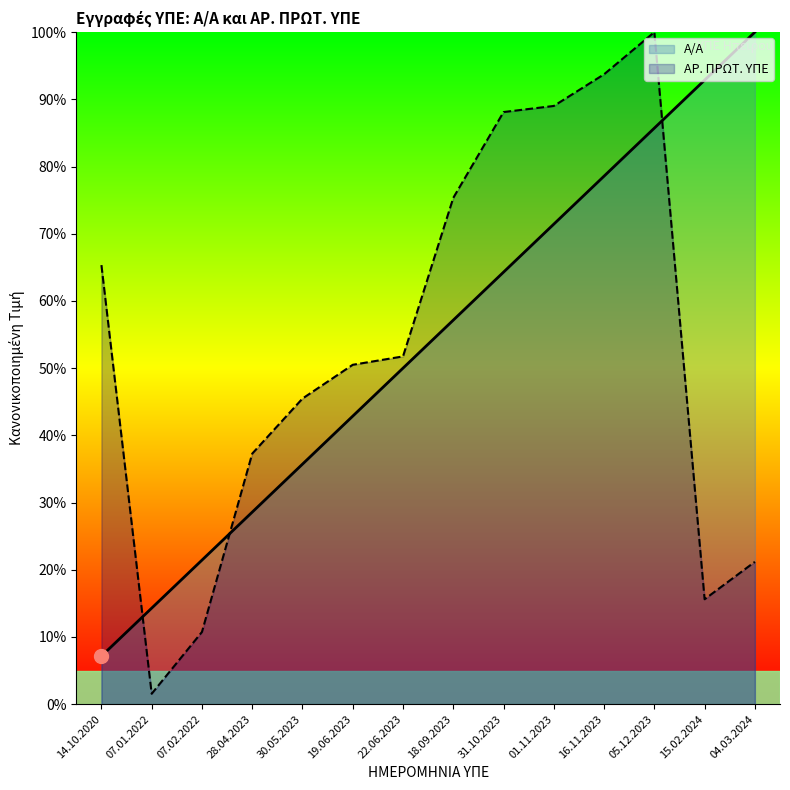

What is the label of the 12th point from the left?

05.12.2023